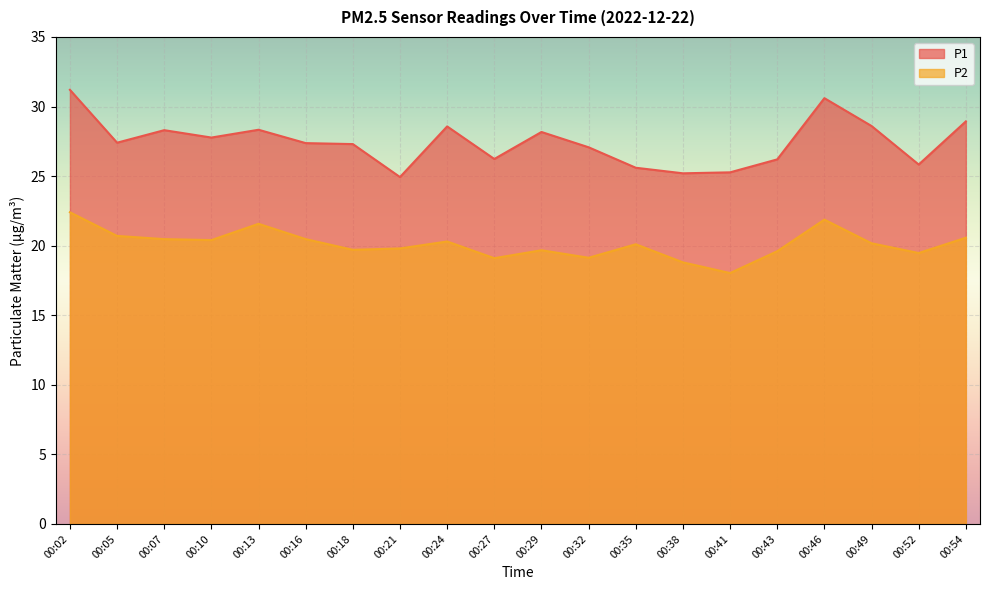

At which label does P1 first exceed 27?

00:02